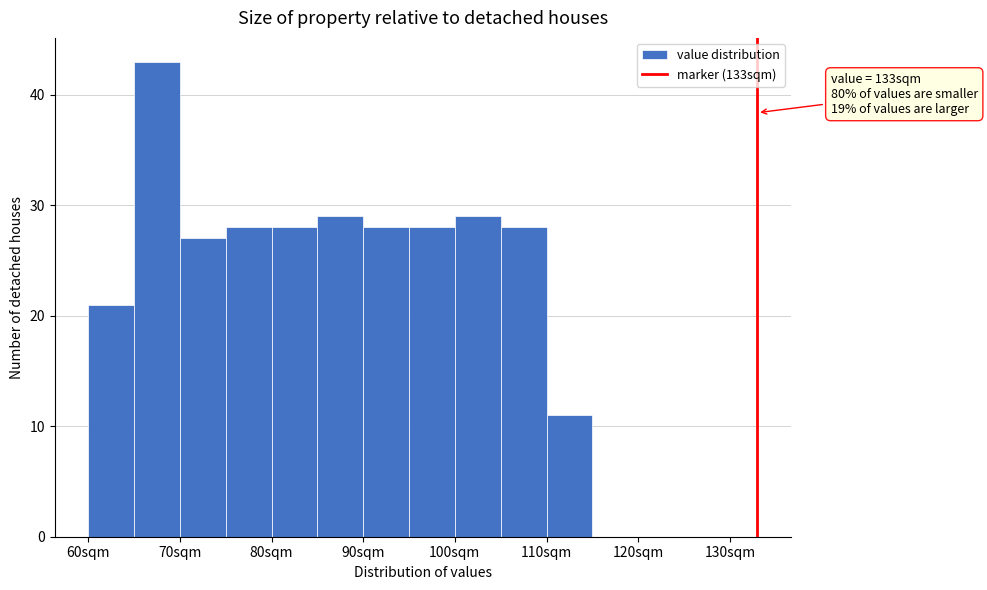

Which range on the x-axis has the tallest bar?

65 to 70